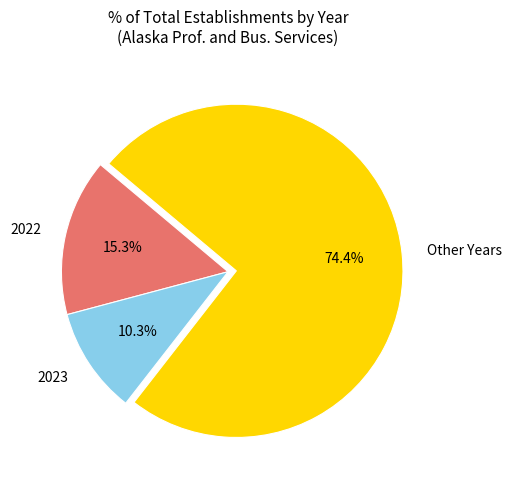

Rank the categories by value from highest to lowest.

Other Years, 2022, 2023